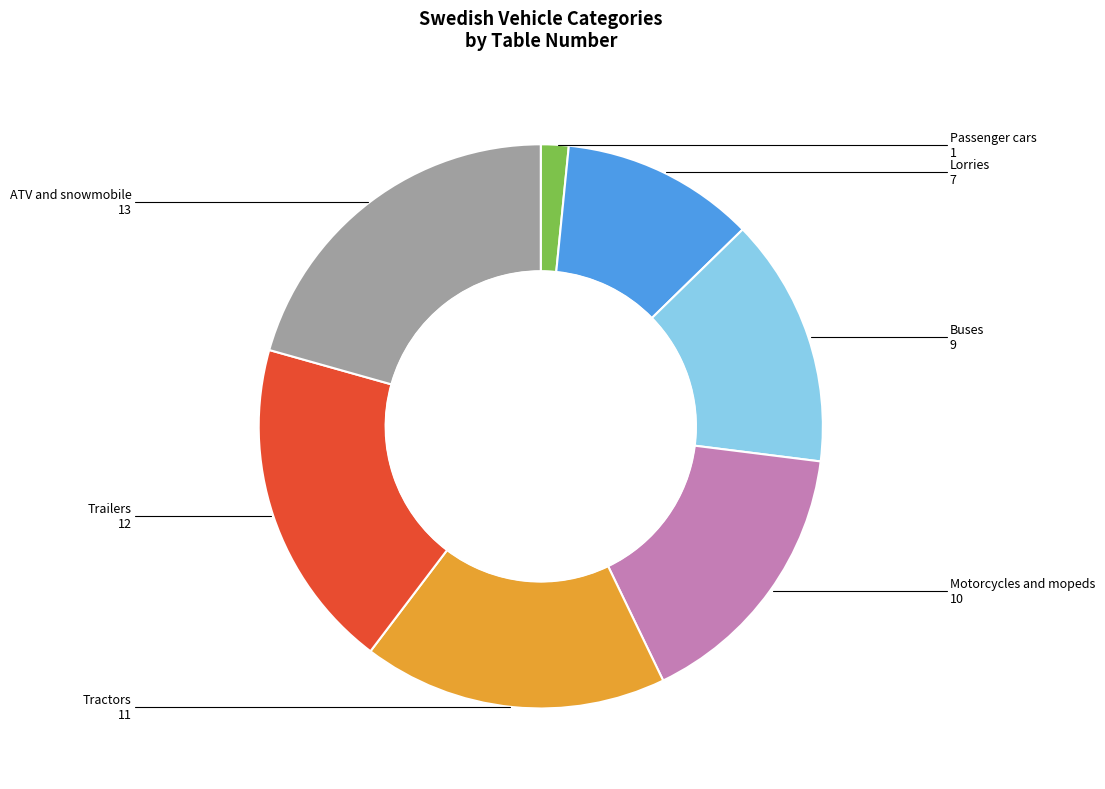

Is there a majority slice in this chart?

No